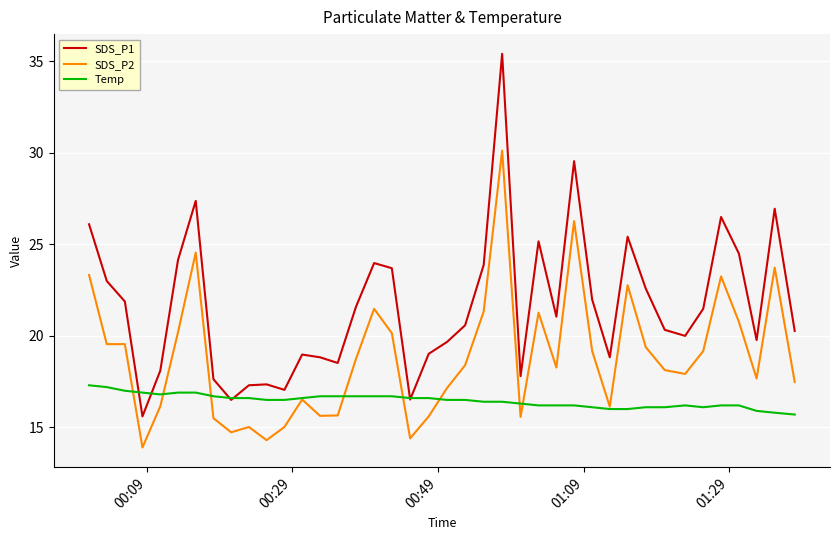

True or false: SDS_P2 and SDS_P1 intersect in this chart.

False